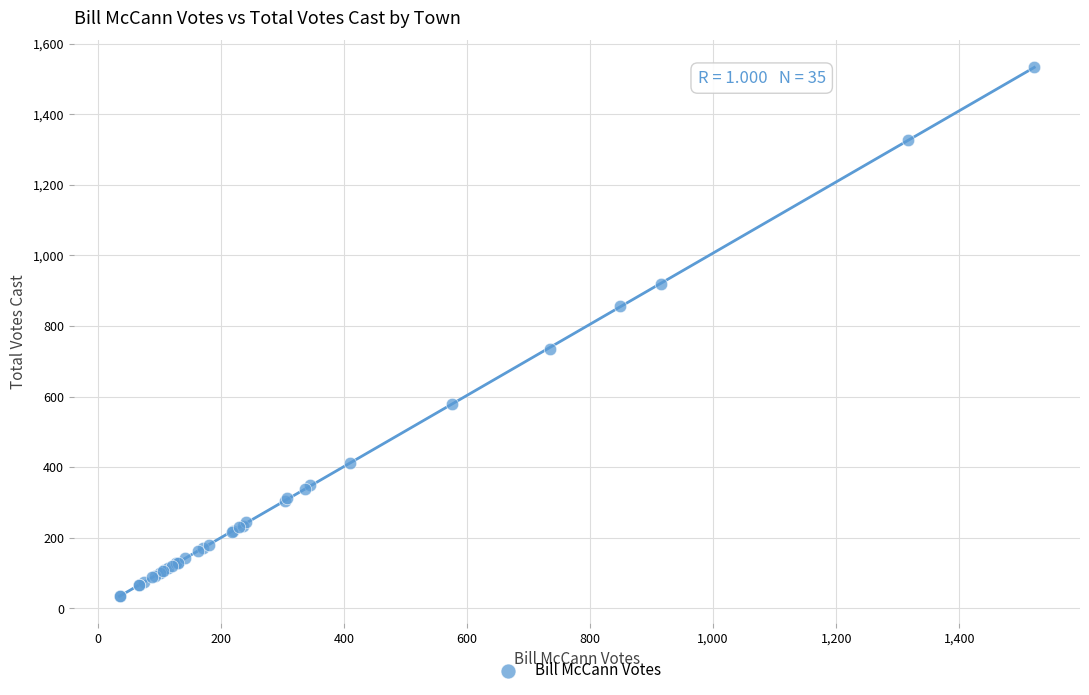

What Y value in the scatter plot is closest to 784?

736